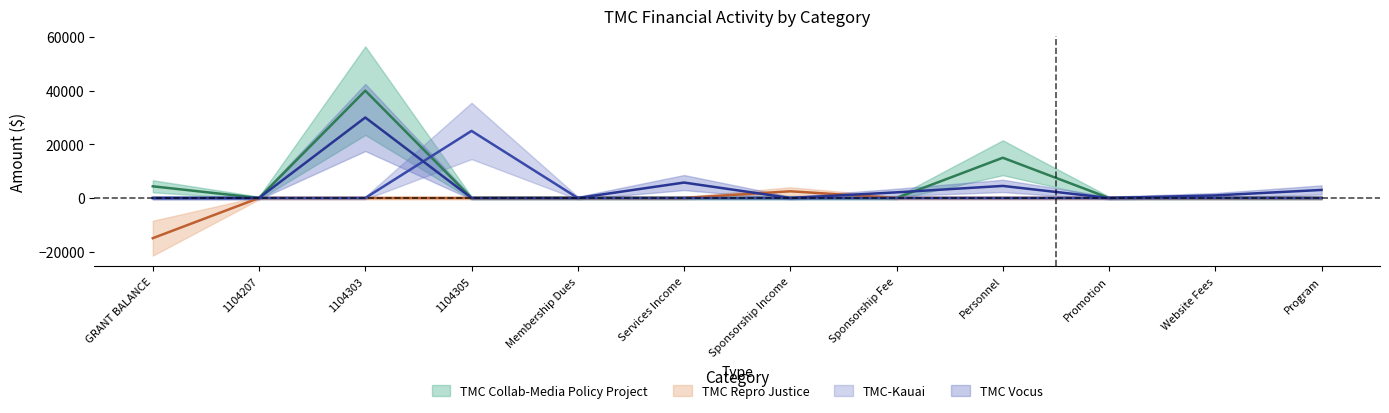

What is the highest value of the TMC Repro Justice series?

2500.0